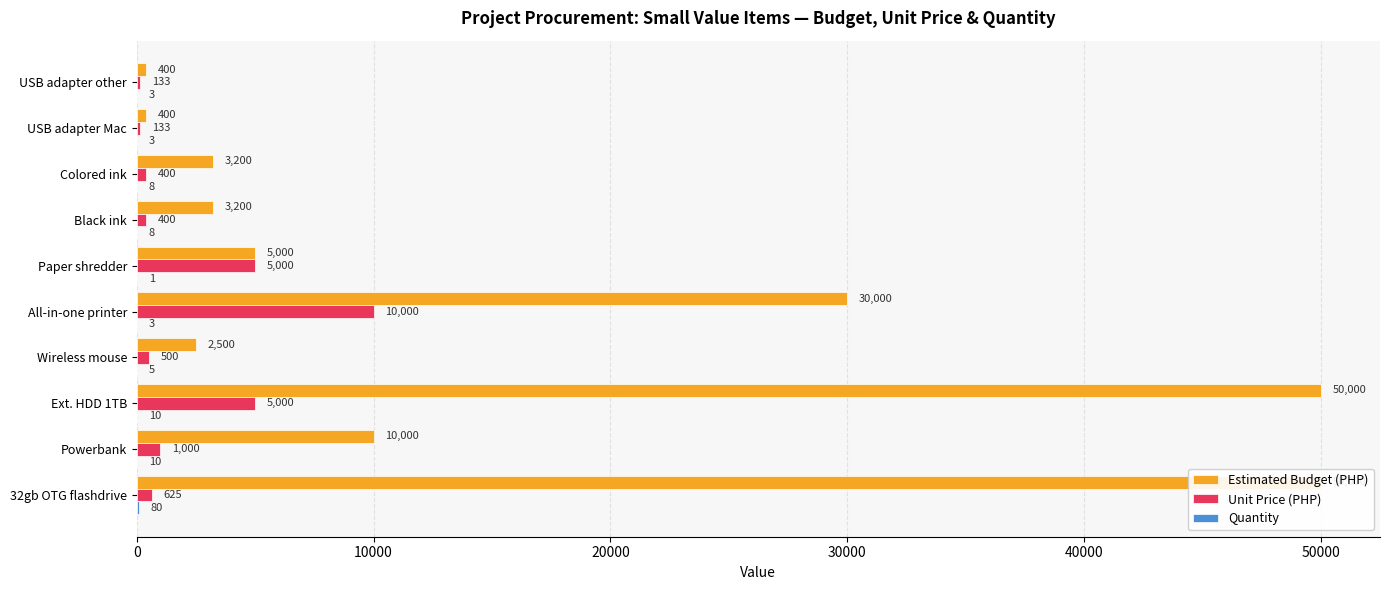

What are all the series names shown in the legend?

Estimated Budget (PHP), Unit Price (PHP), Quantity